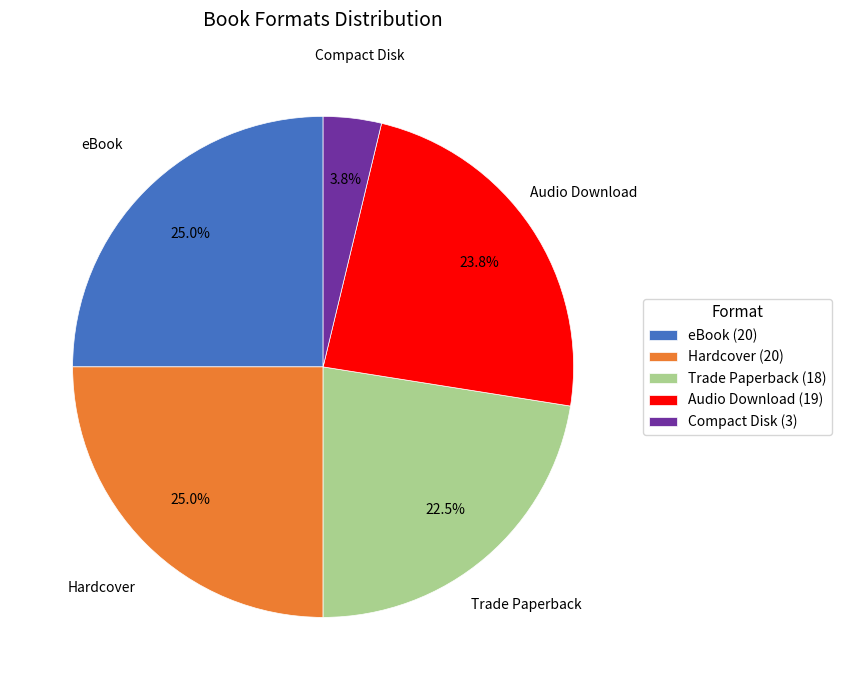

Does eBook (20) represent more than half of the total?

No